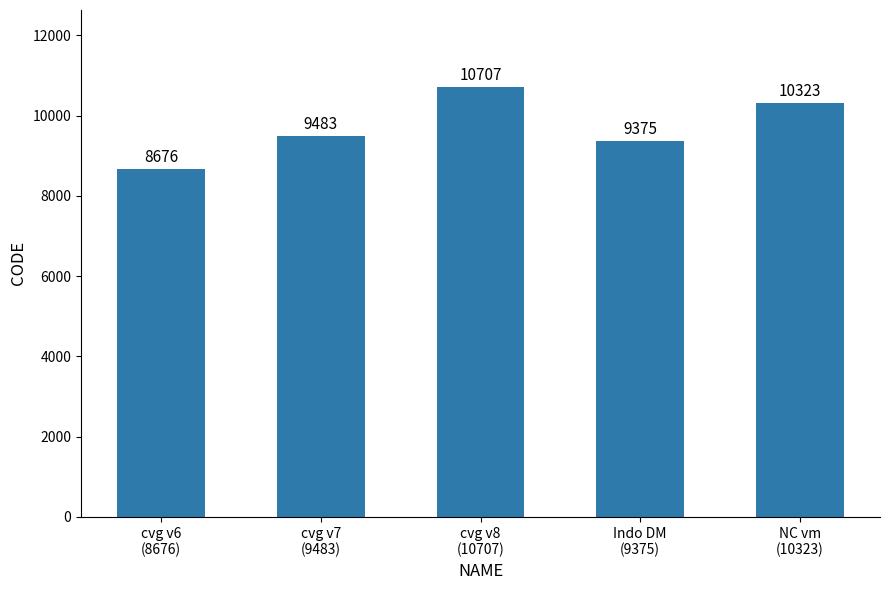

Does the chart contain stacked bars?

No